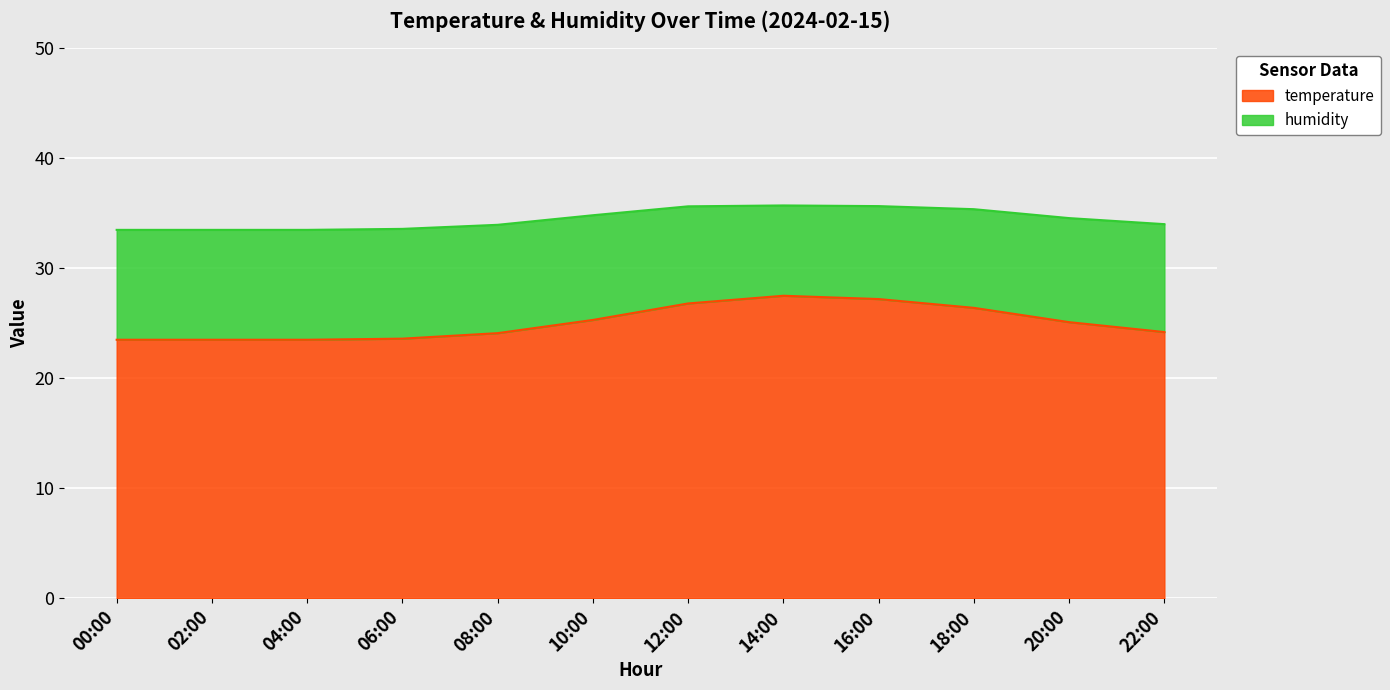

Which label corresponds to the smallest value in the chart?

00:00